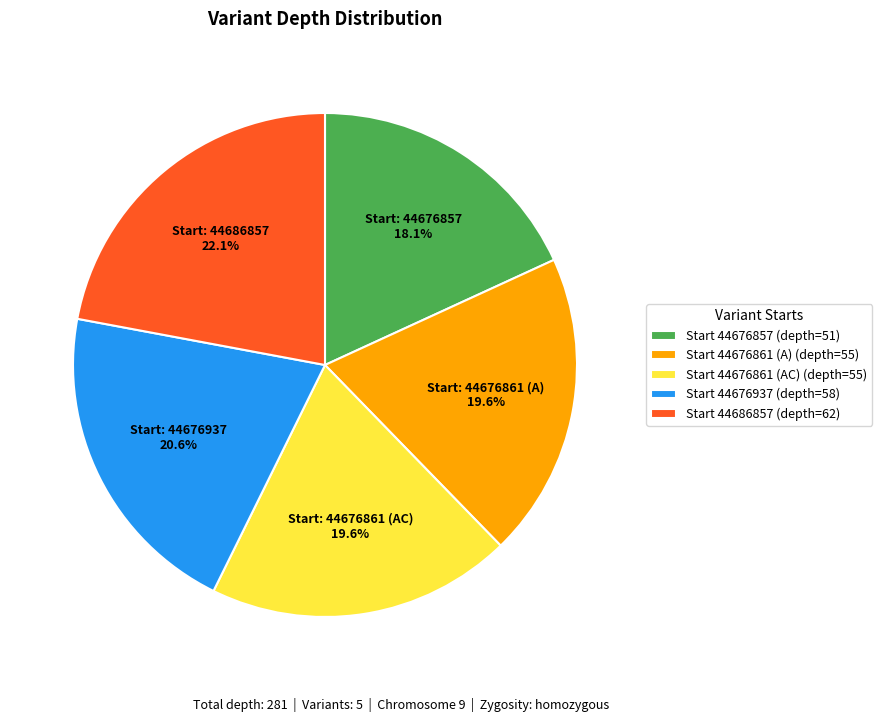

What percentage is NOT represented by Start 44686857 (depth=62)?

77.9%